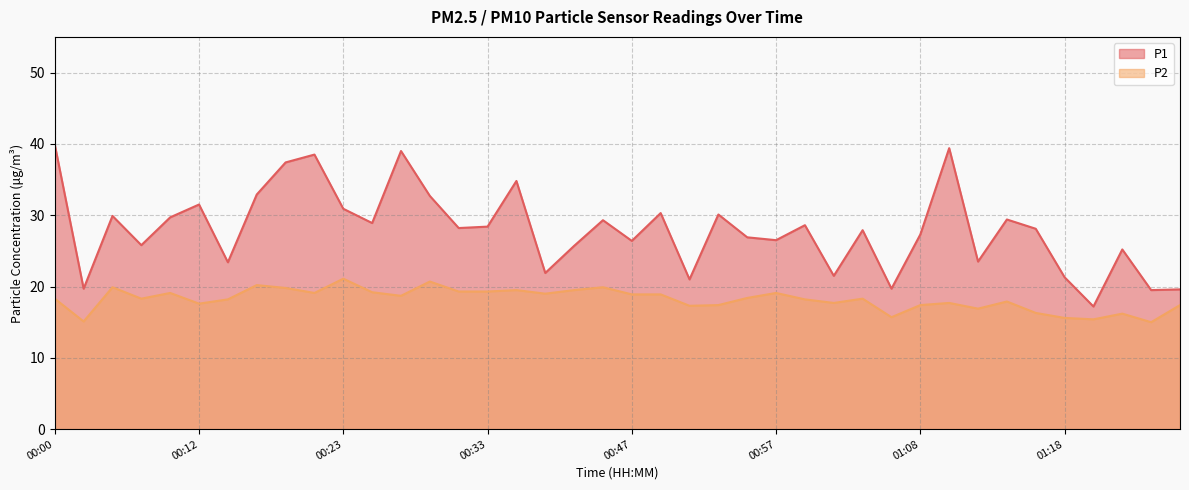

True or false: P1 and P2 intersect in this chart.

False